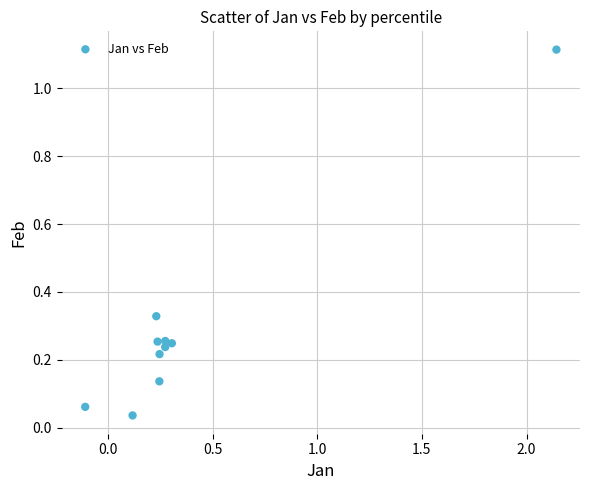

What is the range of X values (max minus min)?

2.3